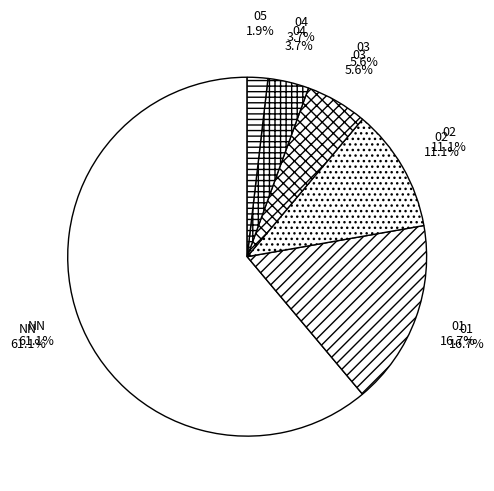

To the nearest percent, what is the difference between the largest and smallest slice percentages?

59%